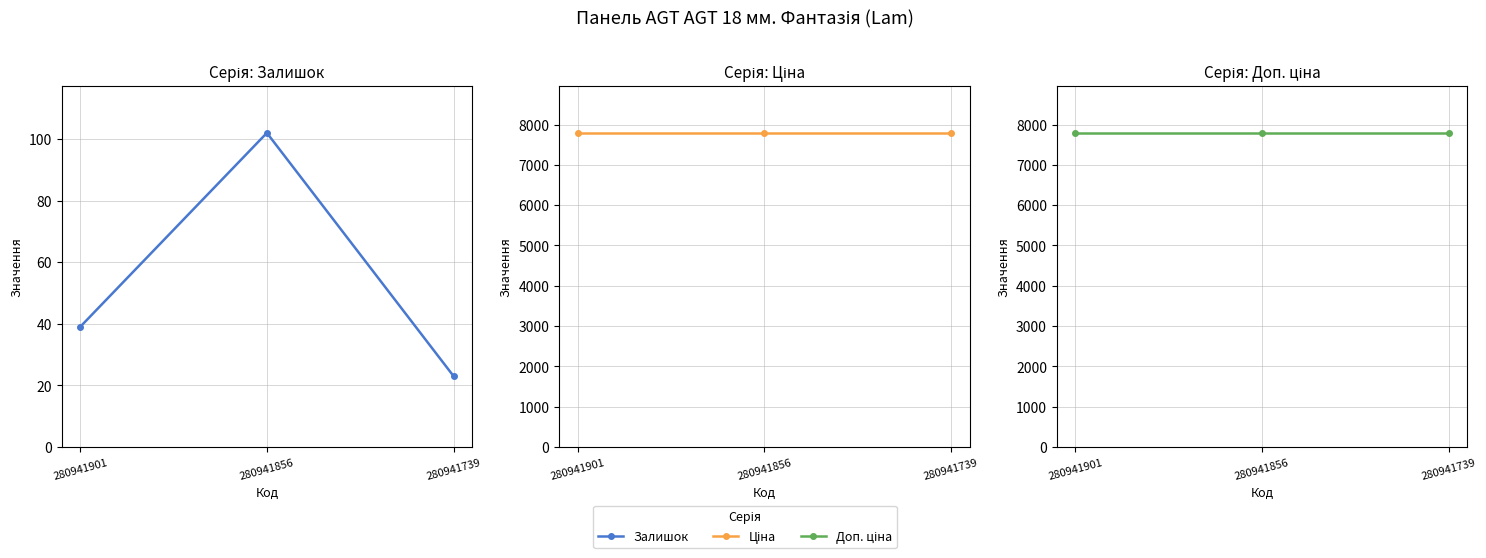

What is the smallest value displayed?

23.0